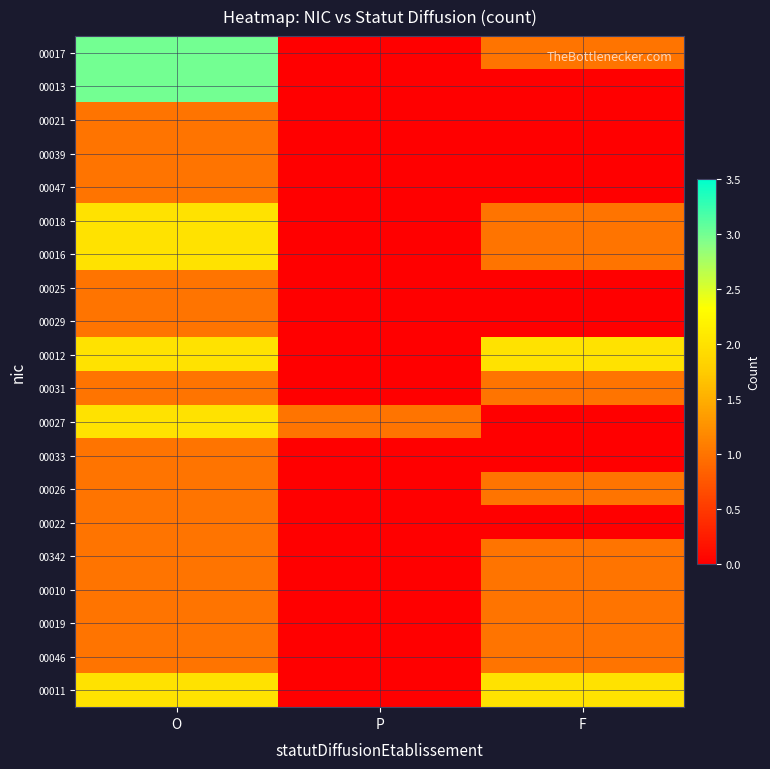

What is the difference between the highest and lowest values at O?

2